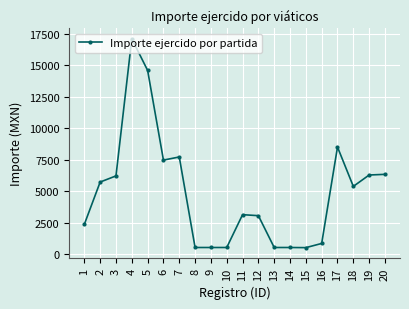

What is the change in value from 9 to 17?

+7973.4